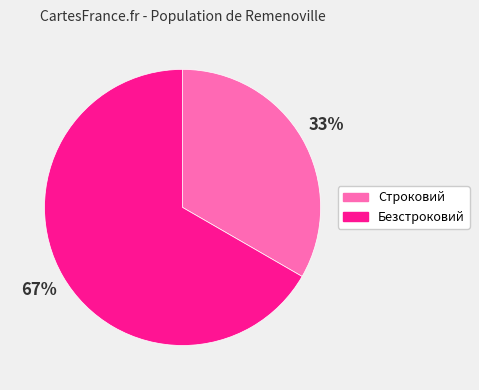

What percentage is the Безстроковий slice, to the nearest percent?

67%